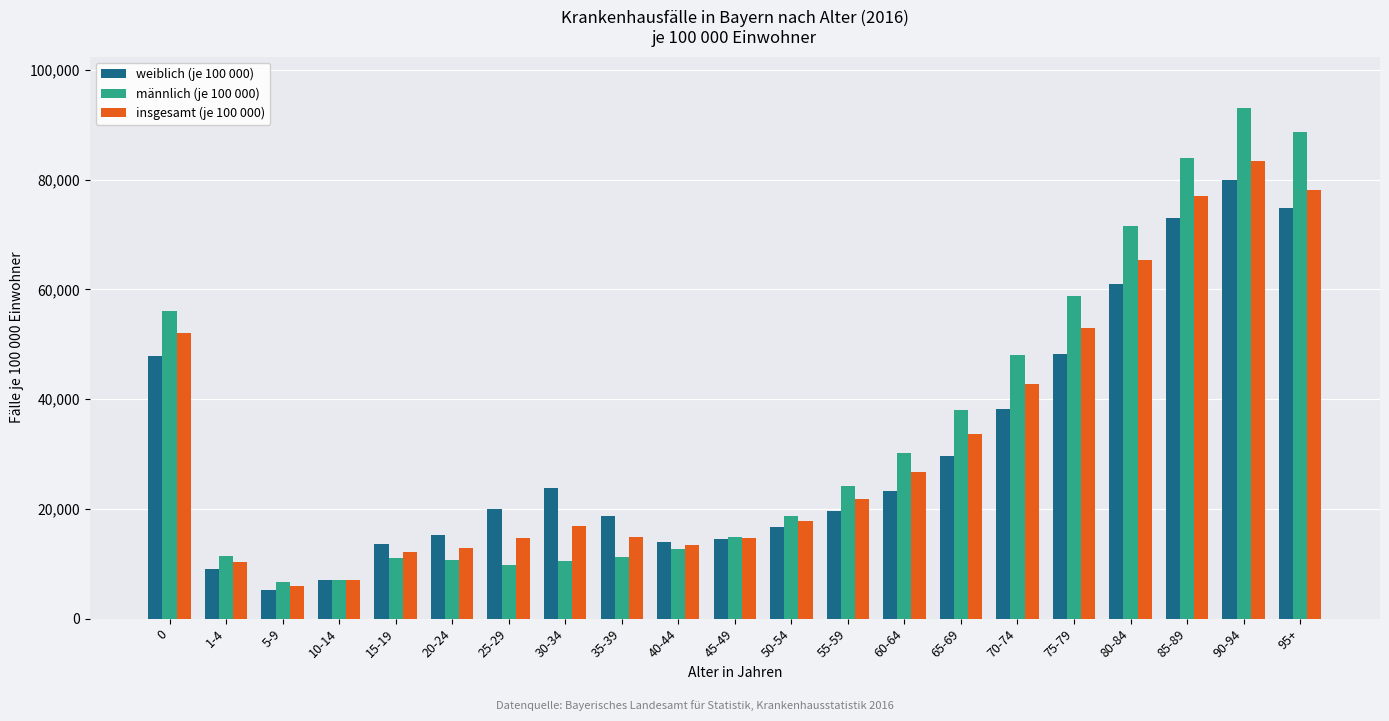

What is the average value of the insgesamt (je 100 000) series?

32113.8